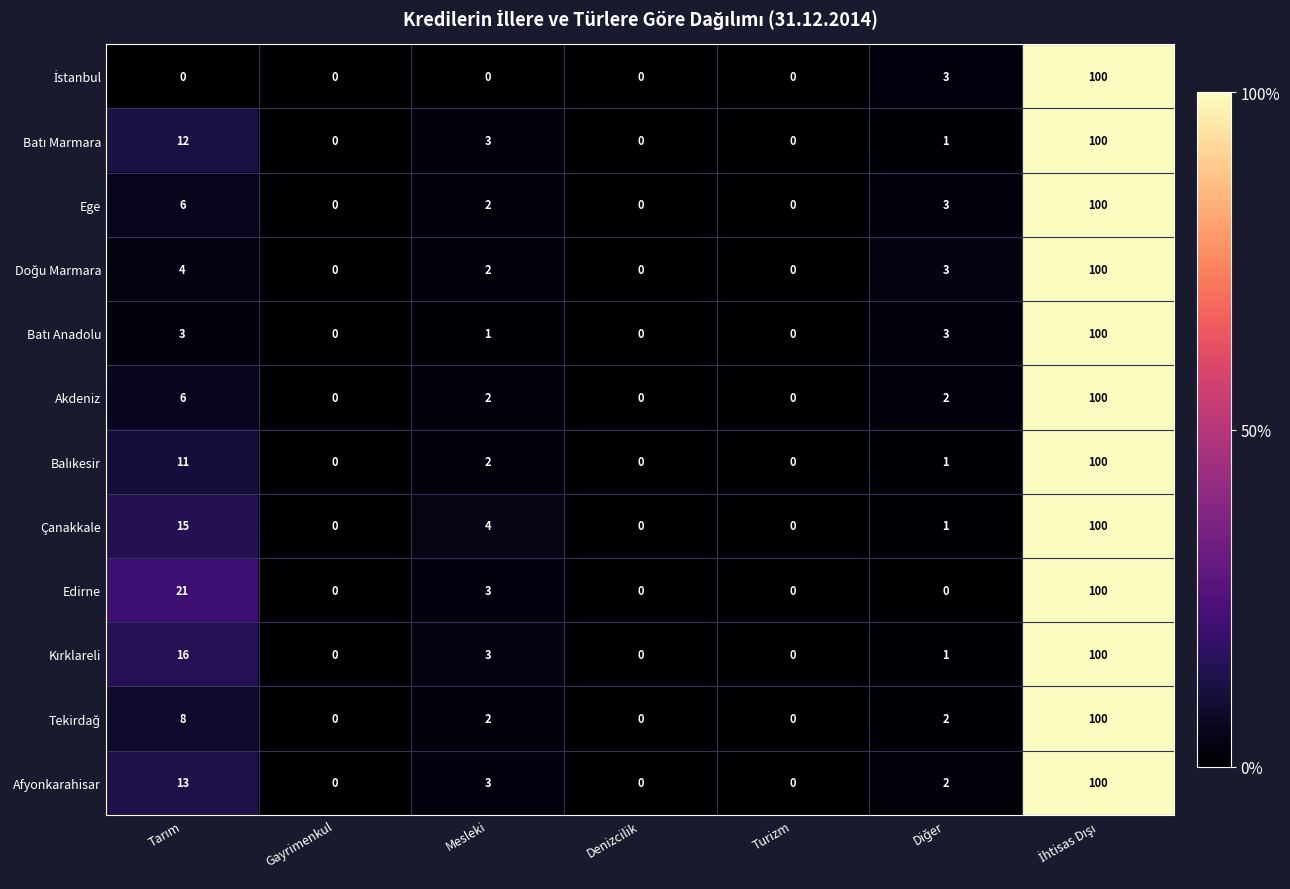

What is the maximum value shown in the chart?

100